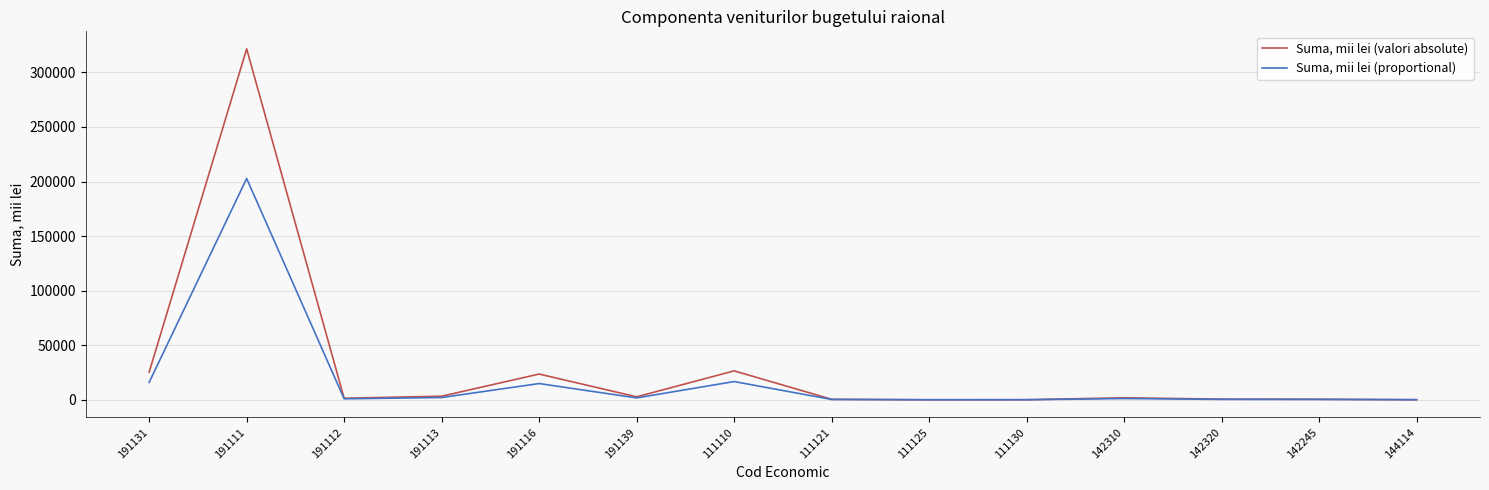

At which category is the sum across all series the highest?

191111